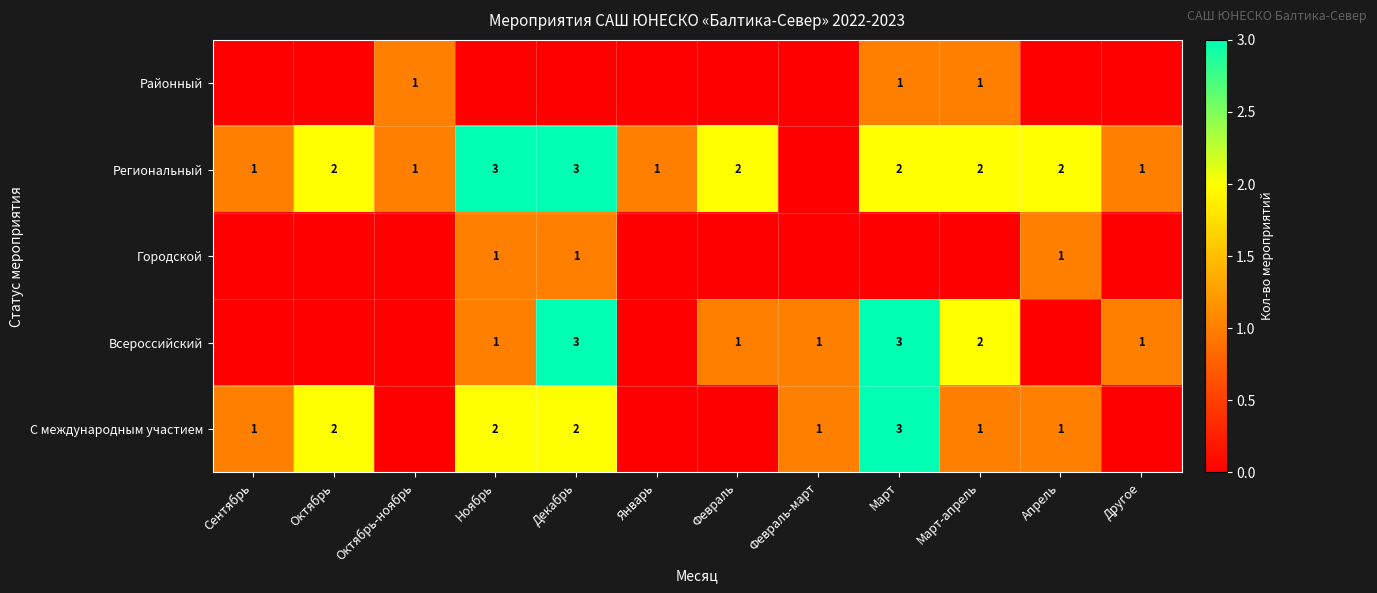

True or false: Всероссийский has a value of 2 at Декабрь.

False